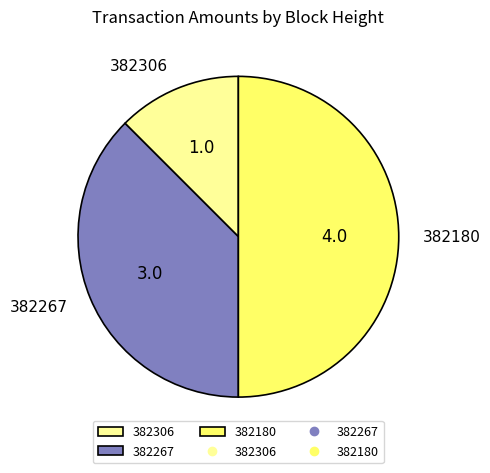

Which slice is the smallest?

382306